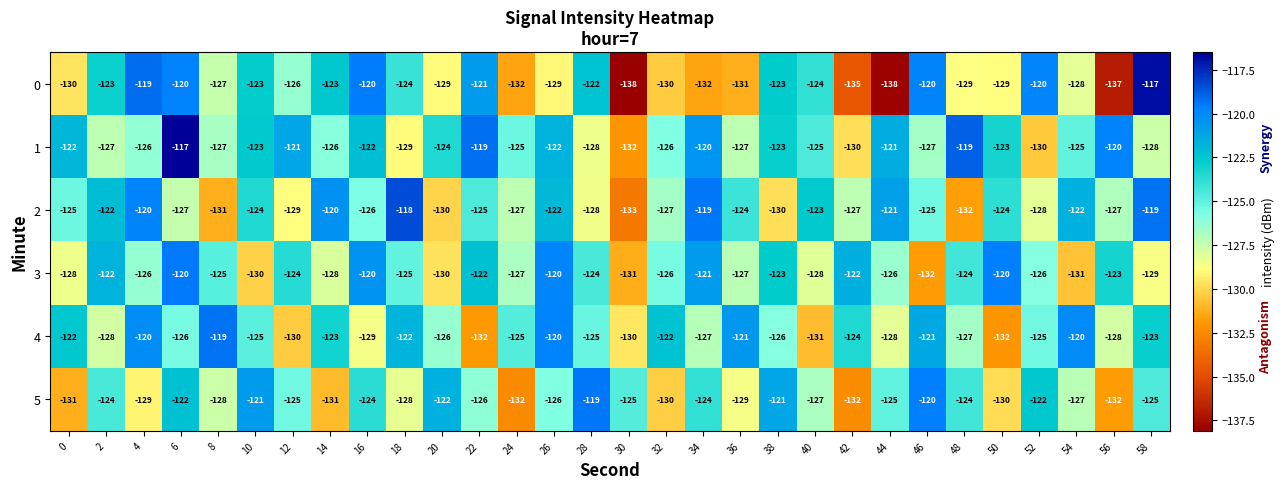

What is the difference between the 4 values at 6 and 40?

5